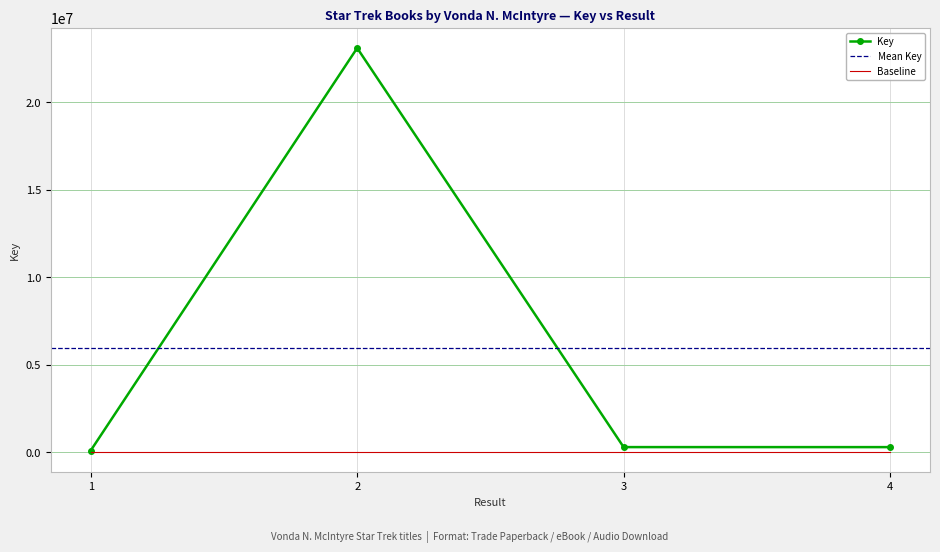

The value at 4 is 280455. True or false?

True